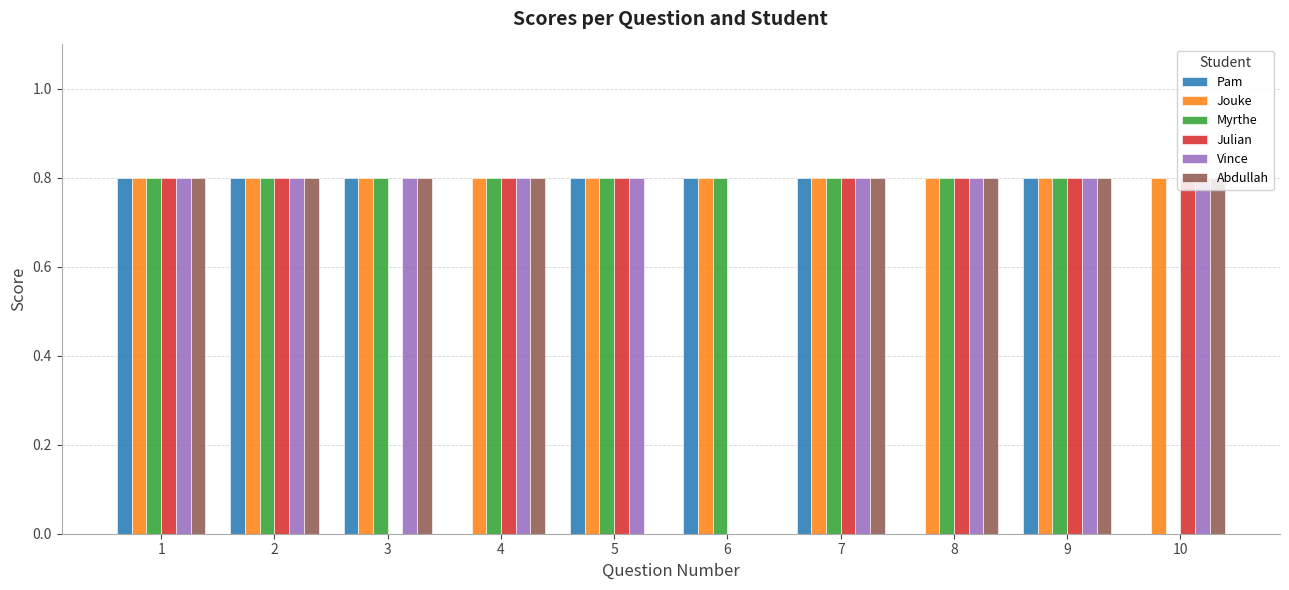

What is the highest value of the Pam series?

0.8